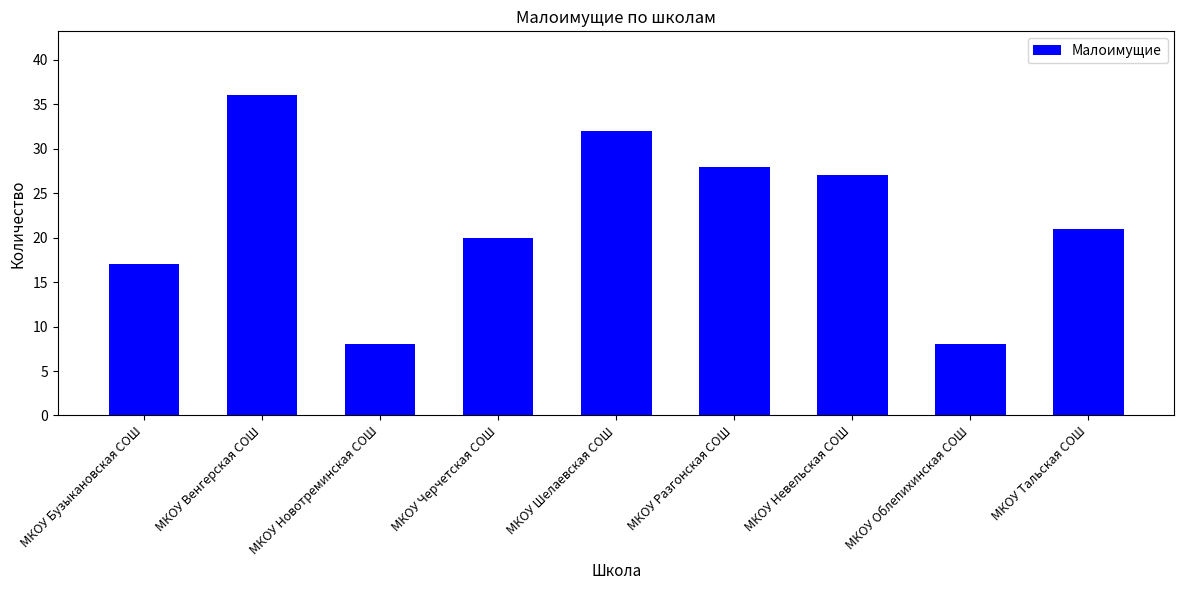

Between МКОУ Облепихинская СОШ and МКОУ Венгерская СОШ, which is larger?

МКОУ Венгерская СОШ